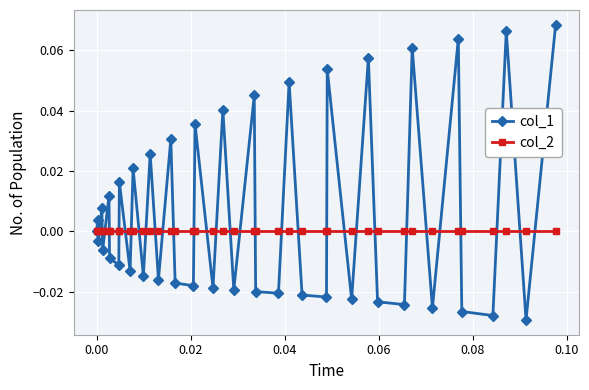

List the series in order of their overall mean, lowest first.

col_2, col_1